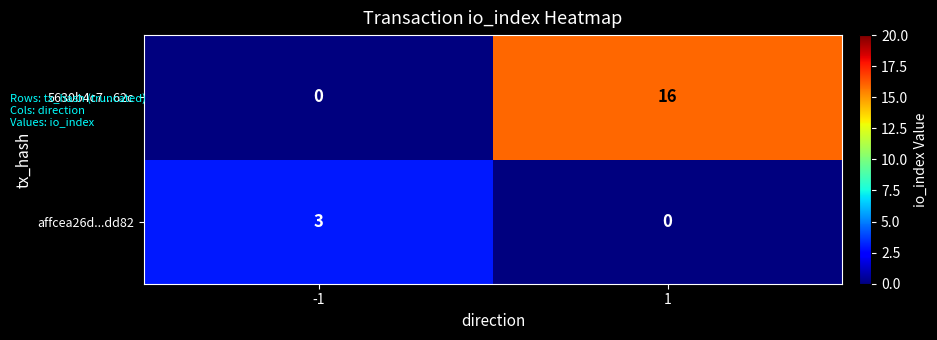

How many series are shown in this chart?

2